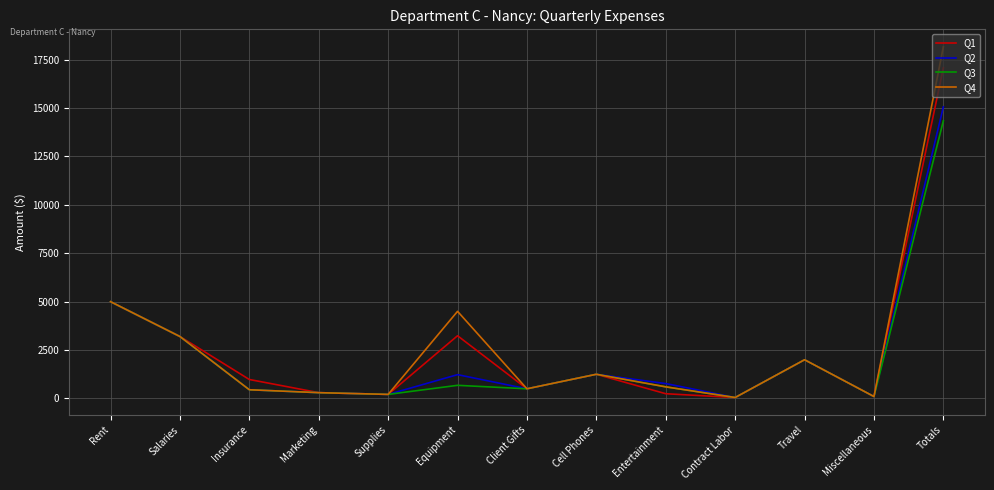

At which category is the sum across all series the highest?

Totals